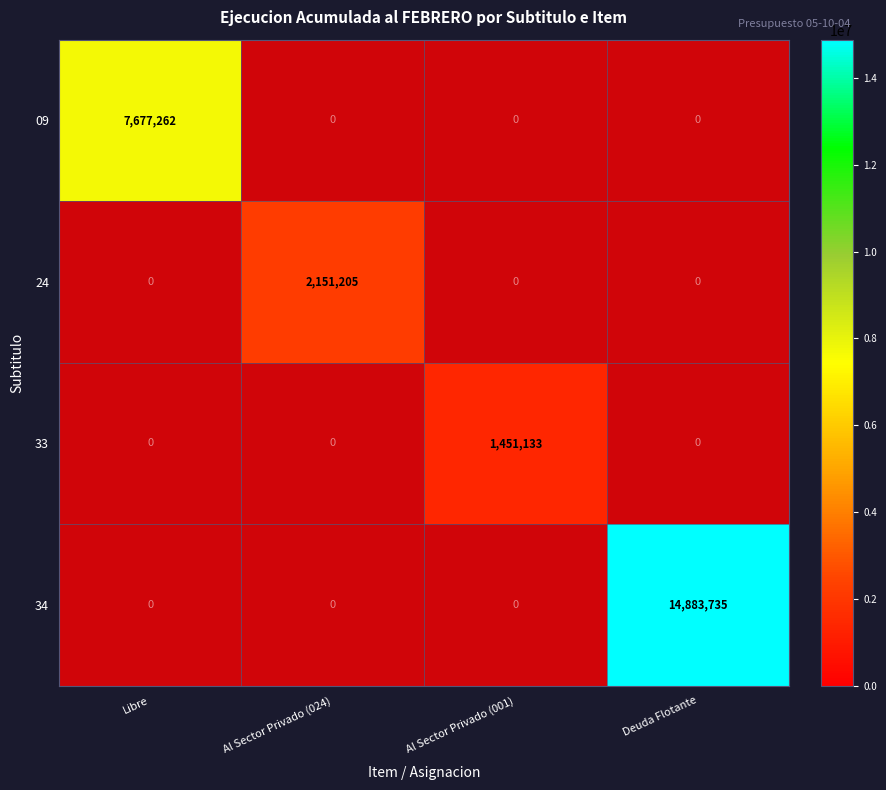

The 34 series shows 14883735 at Deuda Flotante. True or false?

True